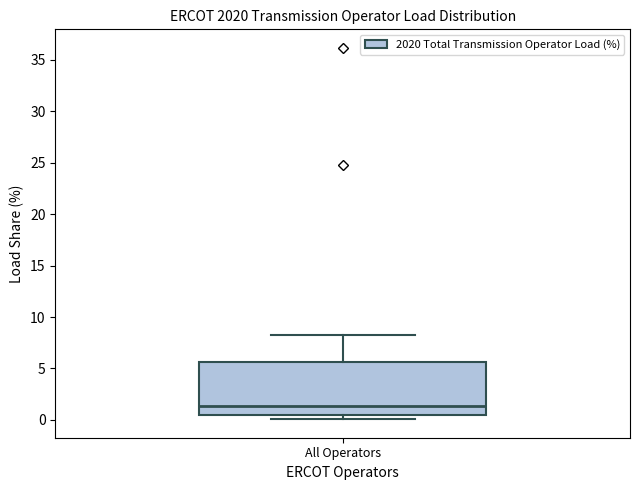

Read this box plot against the y-axis: the position of the median line, the range covered by the box, and the ends of both whiskers. The values are not printed on the chart, so give them approximately, as read against the axis.

median 1.5, box 0.5 to 5.5, whiskers 0.0 to 8.0